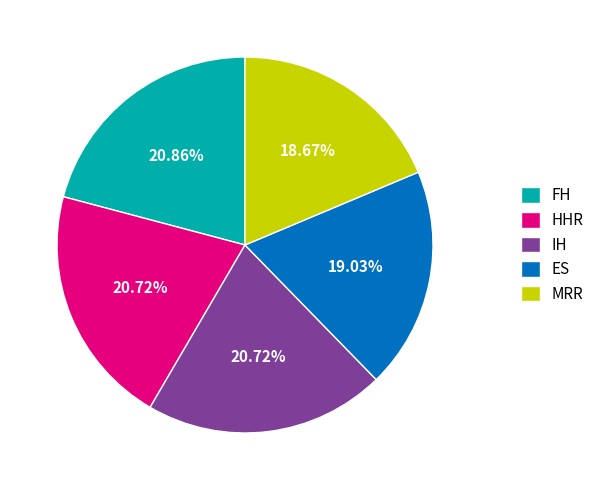

Is it true that IH is 21% of the pie?

True